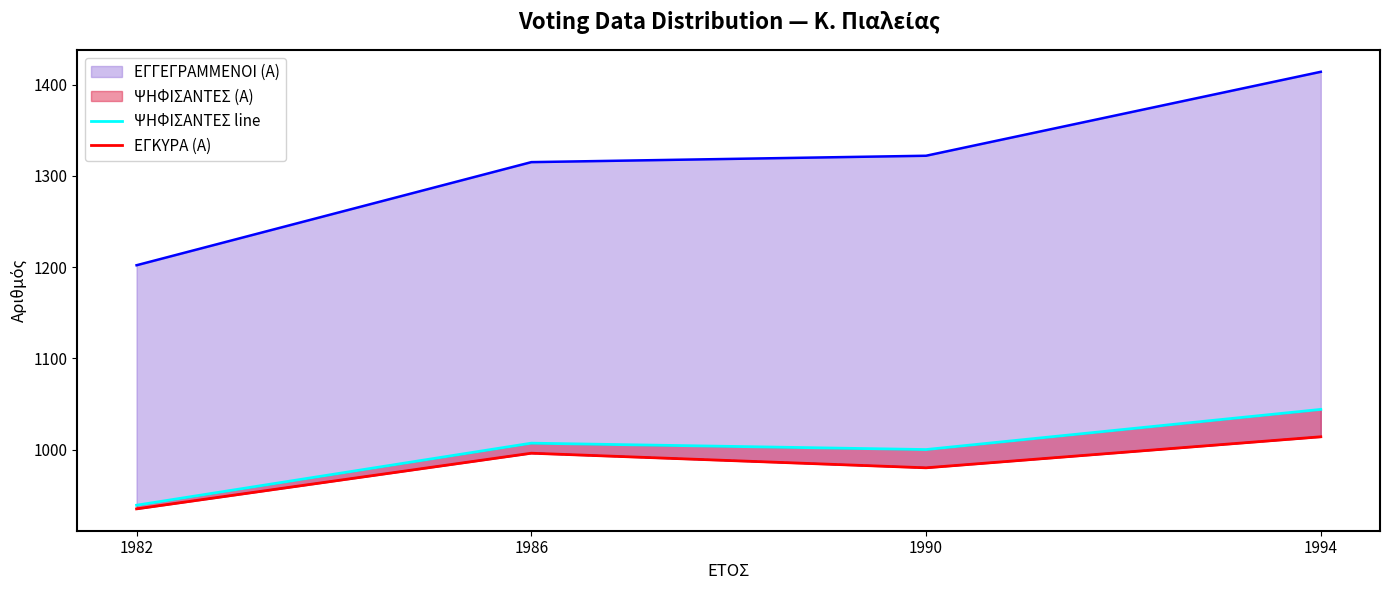

How many values in the ΨΗΦΙΣΑΝΤΕΣ line series are below 1007?

2